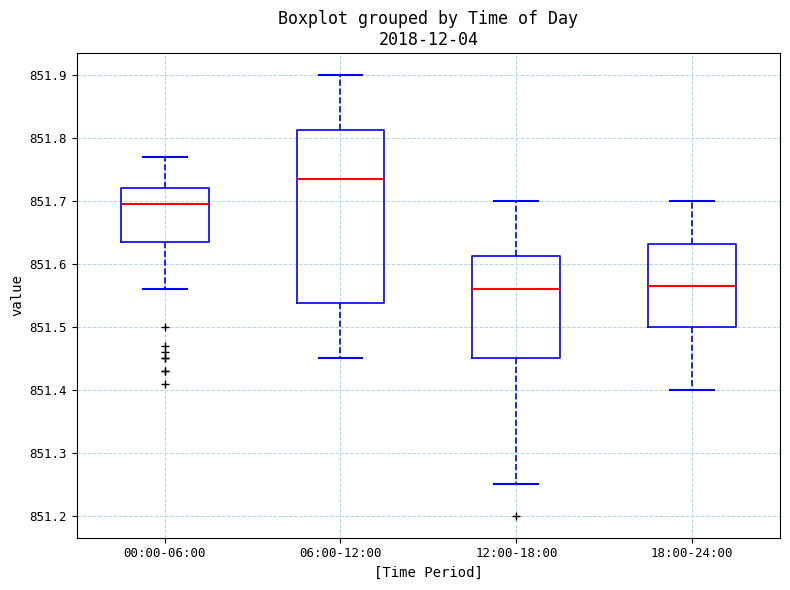

Reading left to right, transcribe this box plot: for each box, give where its median line is, the range the box spans, and where its two whiskers end, as read against the y-axis. The values are not printed on the chart, so give them approximately, as read against the axis.

00:00-06:00: median 851.70, box 851.64 to 851.72, whiskers 851.56 to 851.77
06:00-12:00: median 851.74, box 851.54 to 851.81, whiskers 851.45 to 851.90
12:00-18:00: median 851.56, box 851.45 to 851.61, whiskers 851.25 to 851.70
18:00-24:00: median 851.57, box 851.50 to 851.63, whiskers 851.40 to 851.70